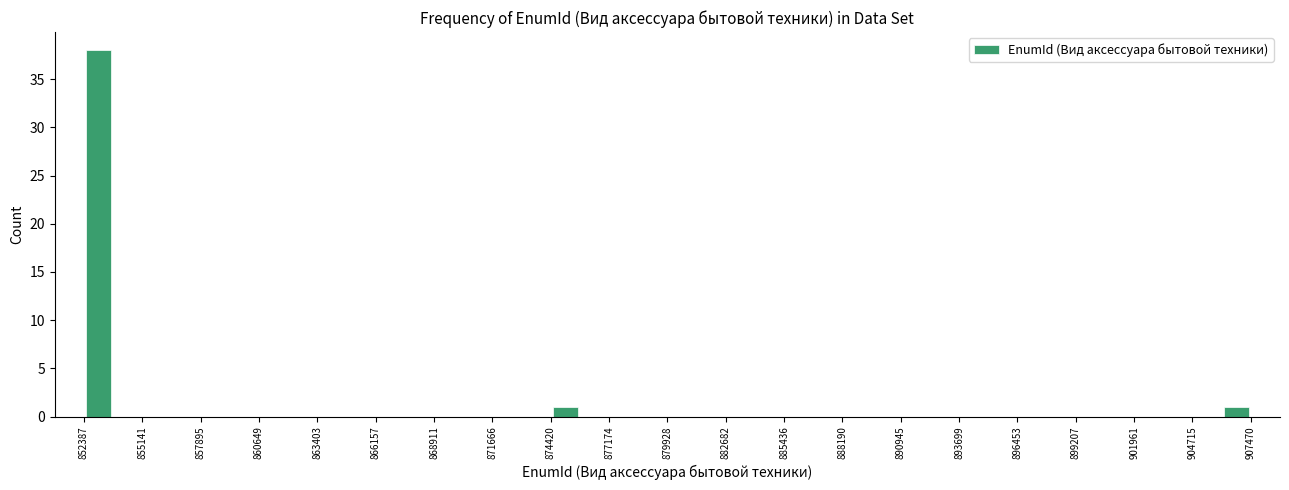

Read against the x-axis, roughly where is the centre of the tallest bar?

853000